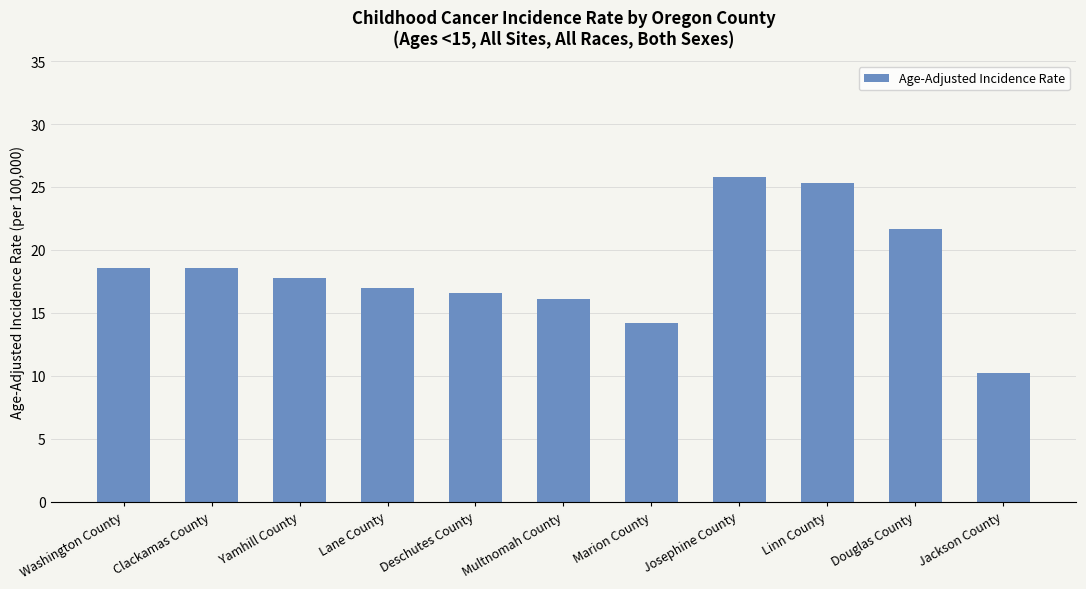

Where is the data nearest to the value 18?

Yamhill County